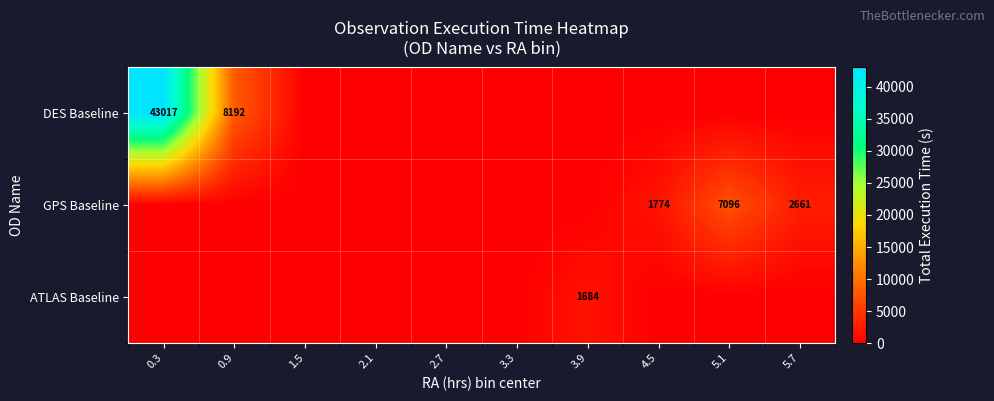

Is it true that GPS Baseline equals 1774 at 4.5?

True